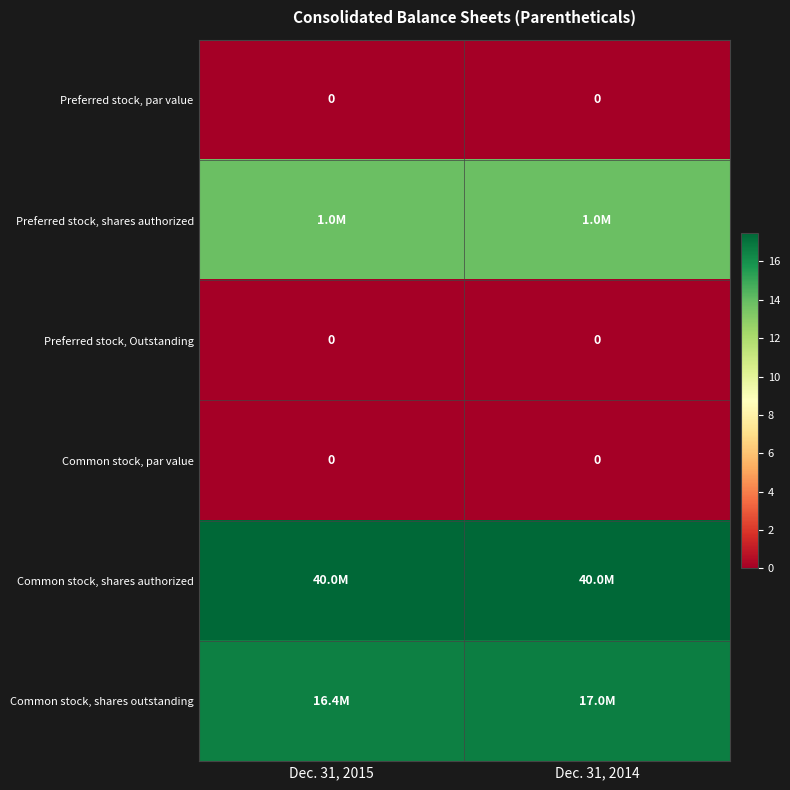

Rank the categories by Preferred stock, shares authorized value from lowest to highest.

Dec. 31, 2015, Dec. 31, 2014